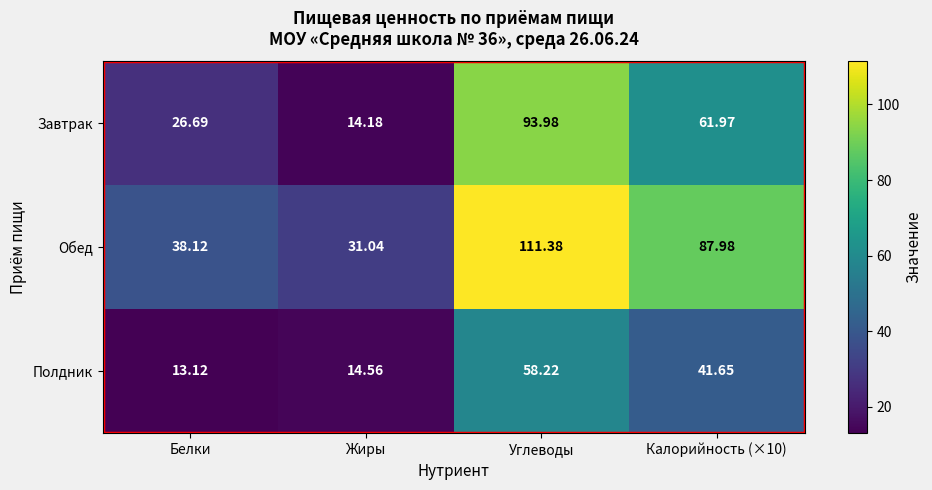

What is the minimum value shown in the chart?

13.1